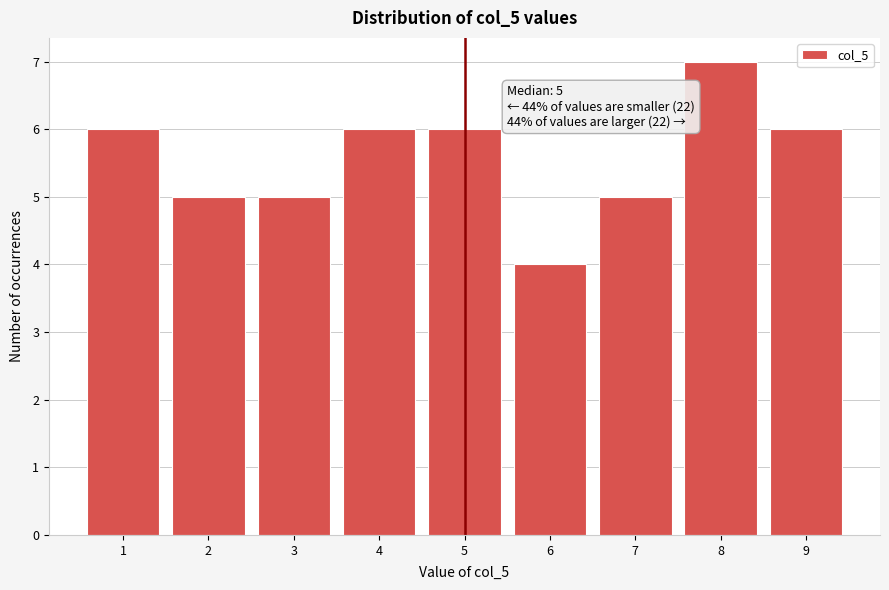

Which range on the x-axis has the tallest bar?

7.5 to 8.5